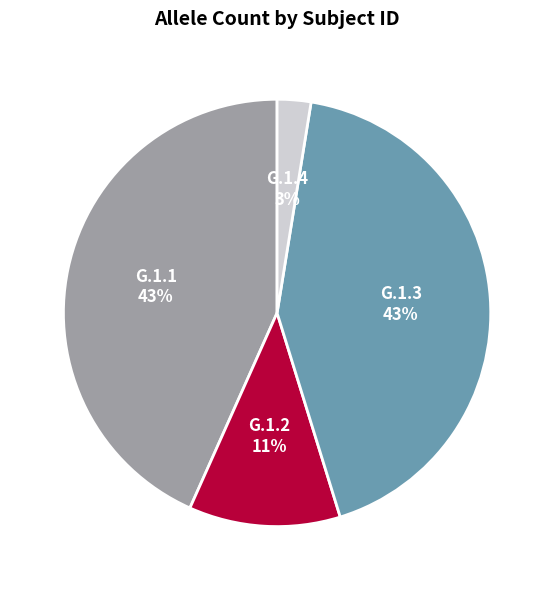

How many segments does this pie chart have?

4